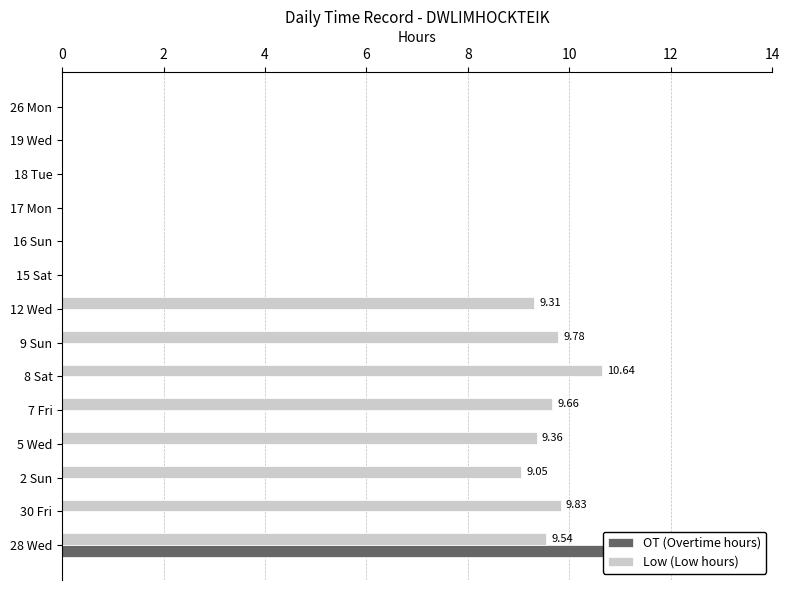

The value of OT (Overtime hours) at 15 Sat is -3.6. True or false?

False